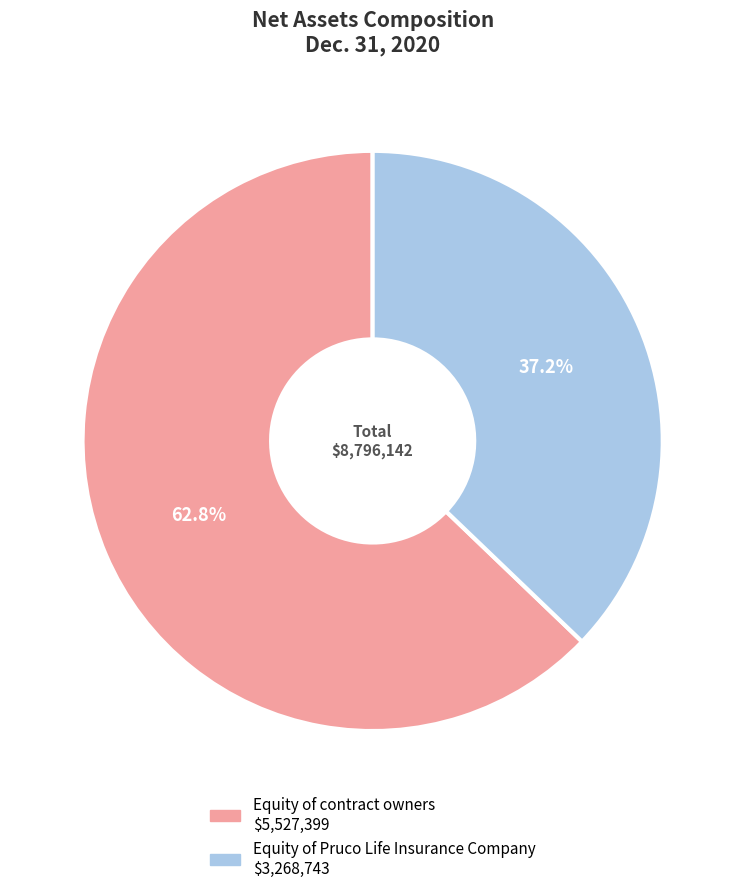

Is it true that Equity of Pruco Life Insurance Company is 37% of the pie?

True